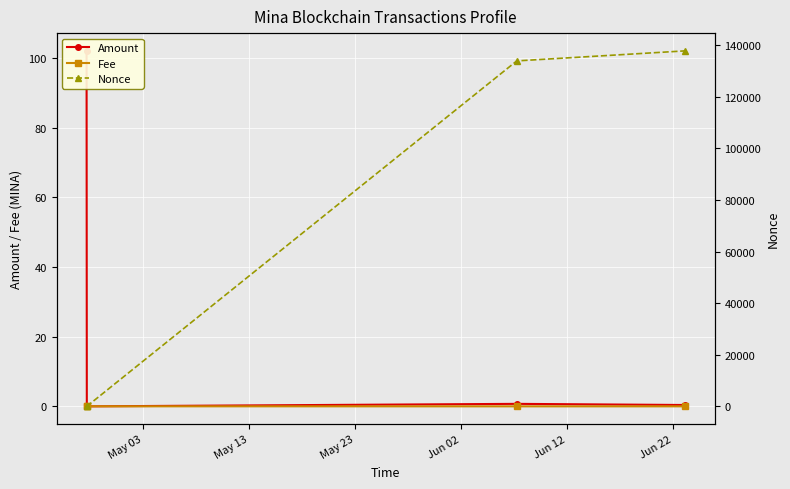

Is the value of Nonce at May 23 greater than the value of Fee at May 23?

Yes